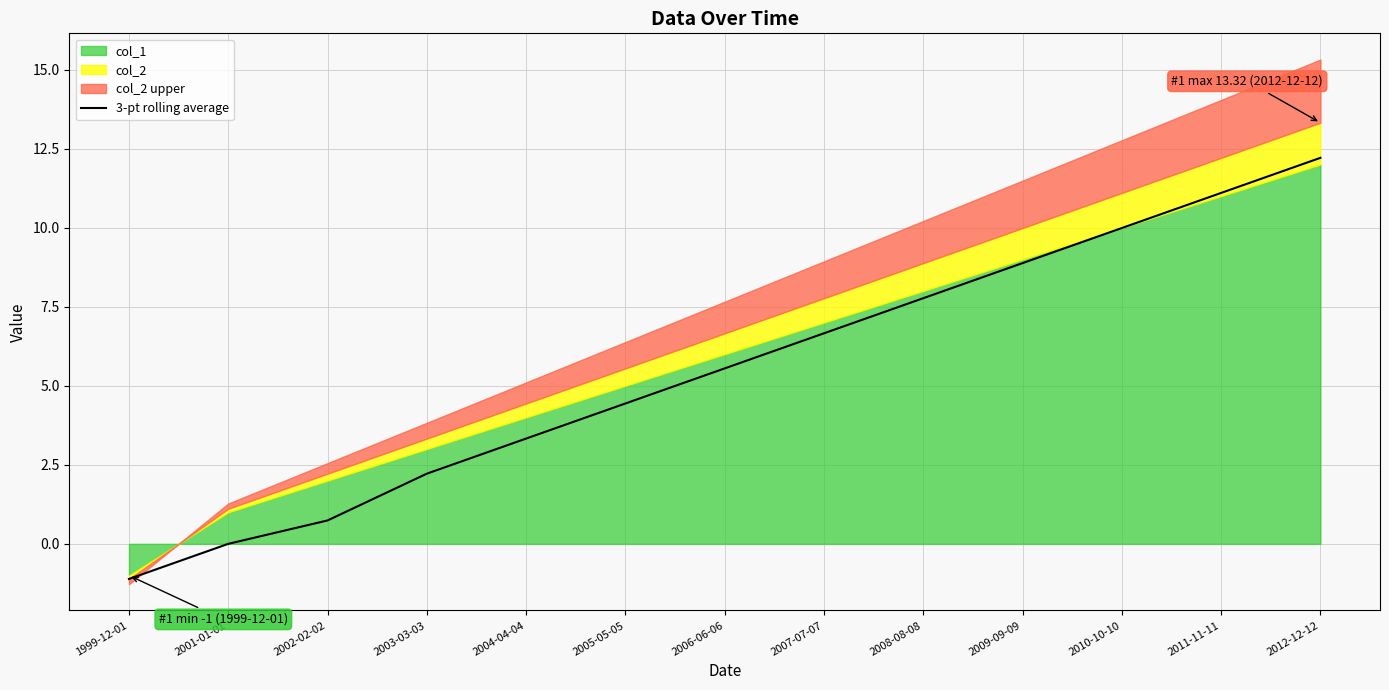

What is the sum of the values at 1999-12-01 and 2009-09-09?

7.8